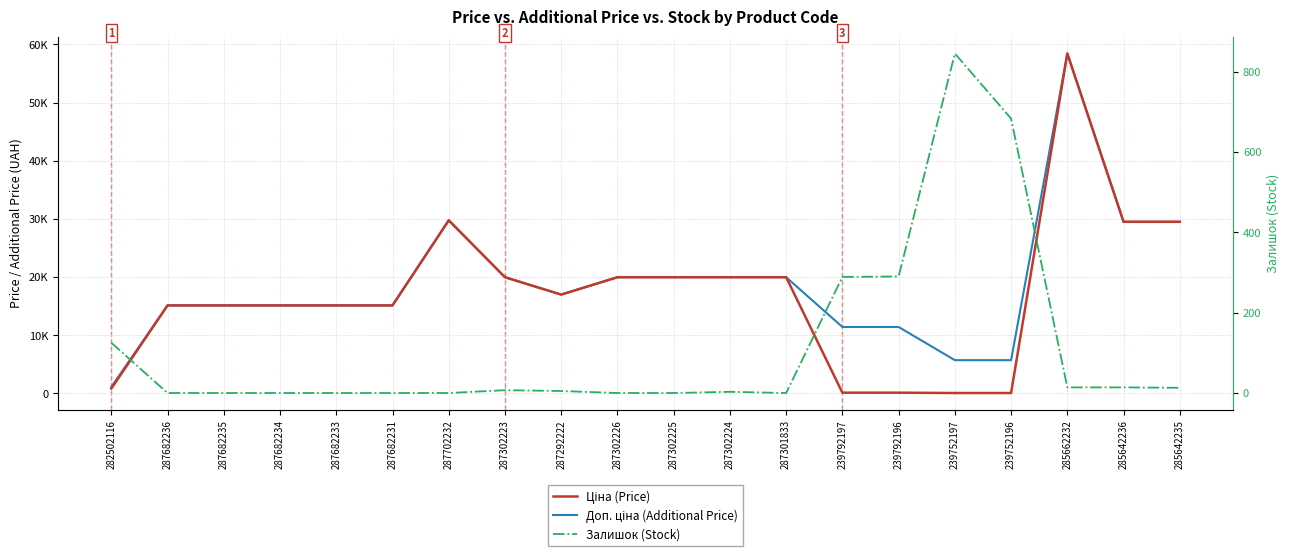

In Доп. ціна (Additional Price), how many points are higher than both neighbors (excluding endpoints)?

2